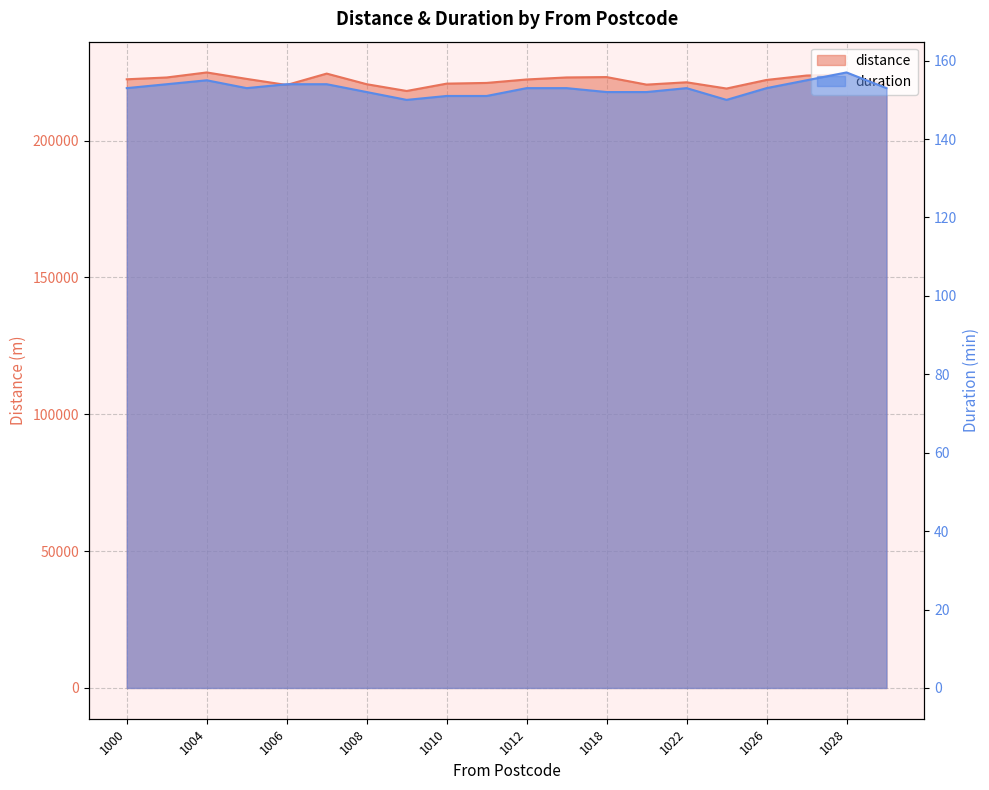

True or false: duration and distance cross at least once.

False